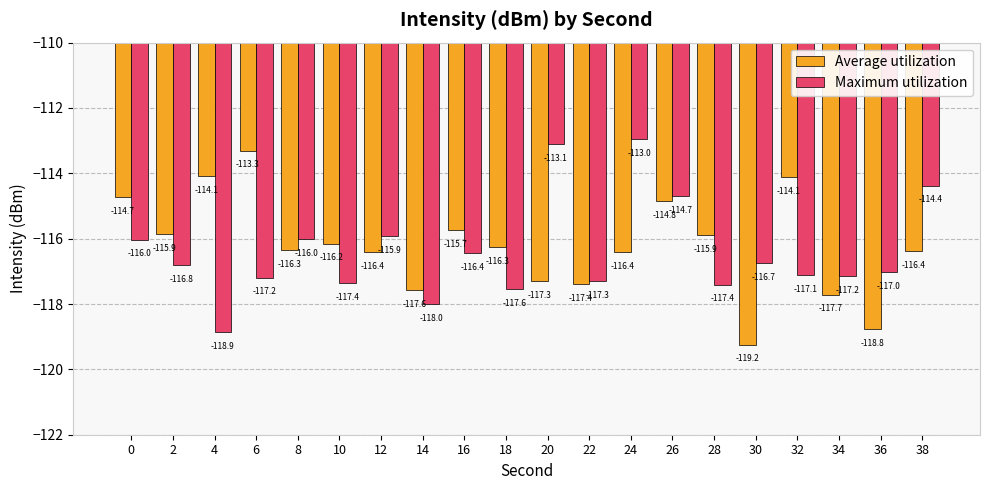

What is the difference between the maximum and minimum values in the Average utilization series?

5.9